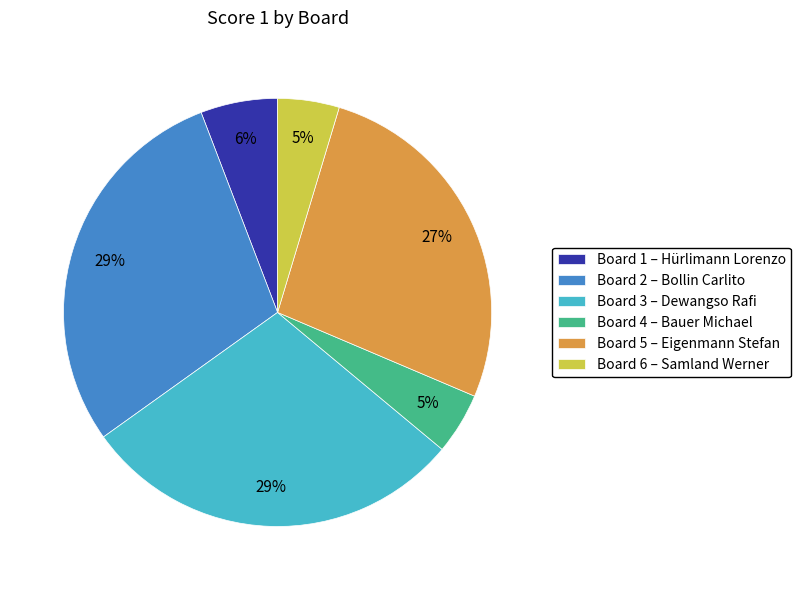

To the nearest percent, what is the difference between the Board 1 and Board 5 slice percentages?

21%